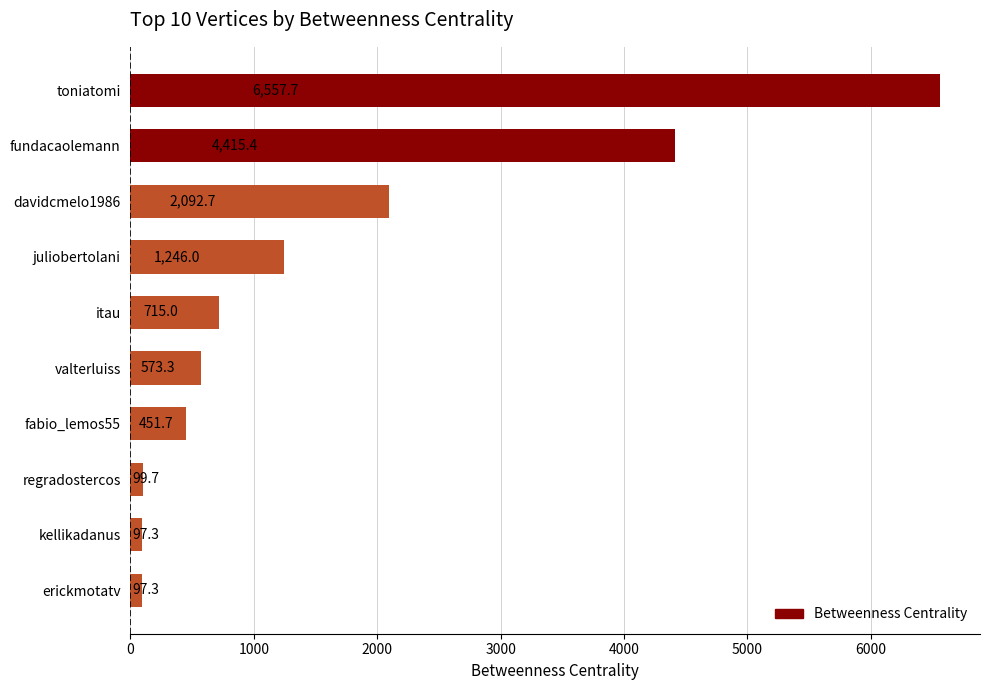

What is the change in value from toniatomi to davidcmelo1986?

-4465.0